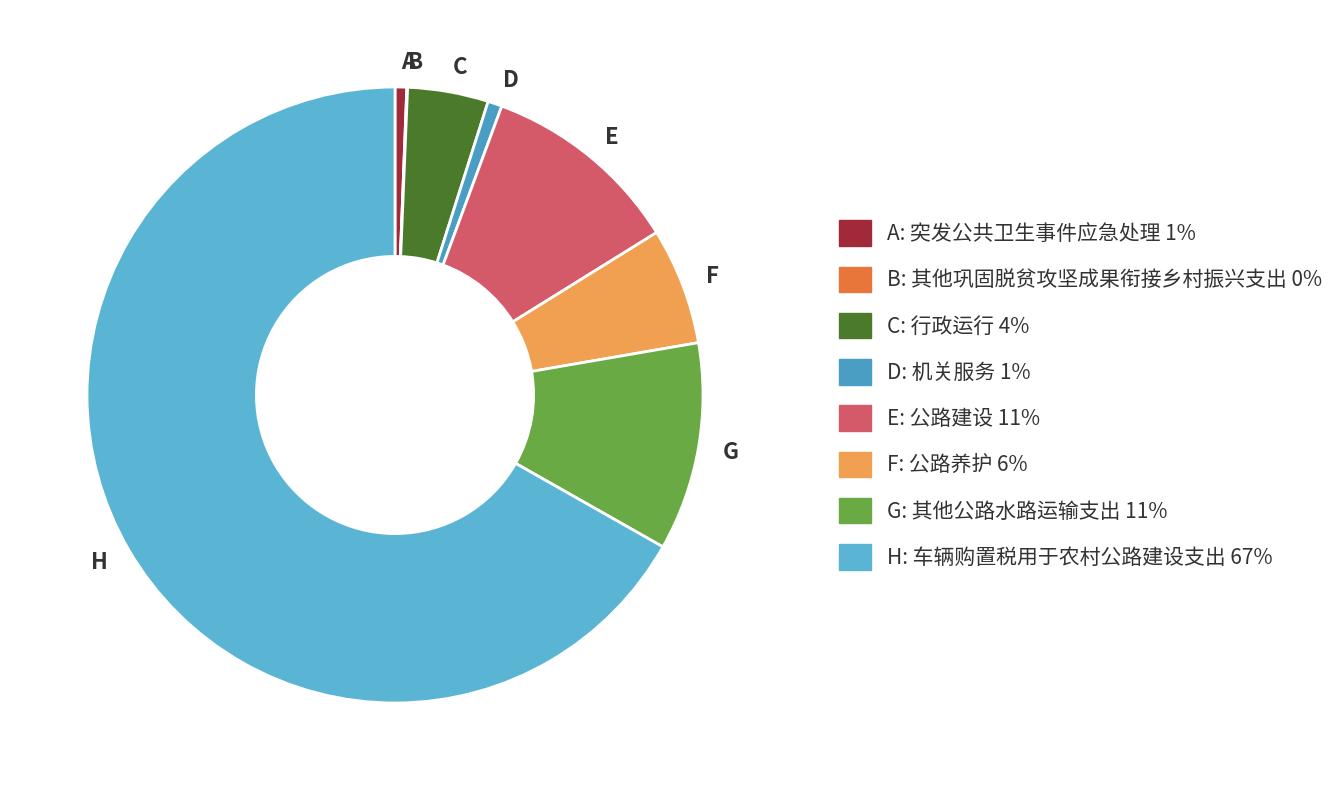

Combined, do A and D account for over 50%?

No